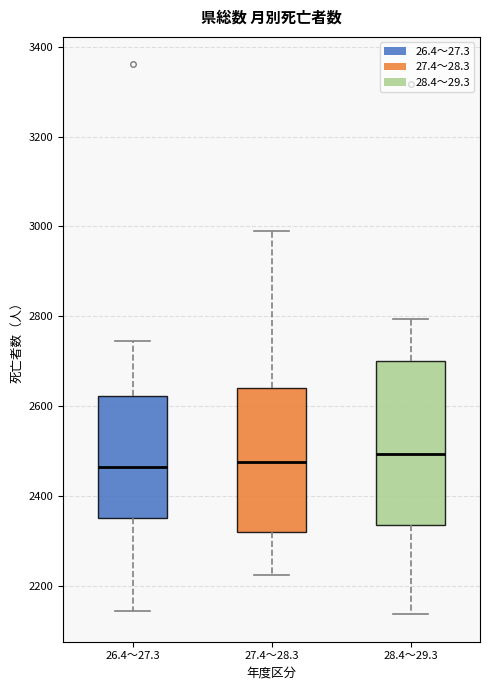

Where does the upper whisker of the box for 26.4～27.3 end on the y-axis? The values are not printed on the chart, so give them approximately, as read against the axis.

2740